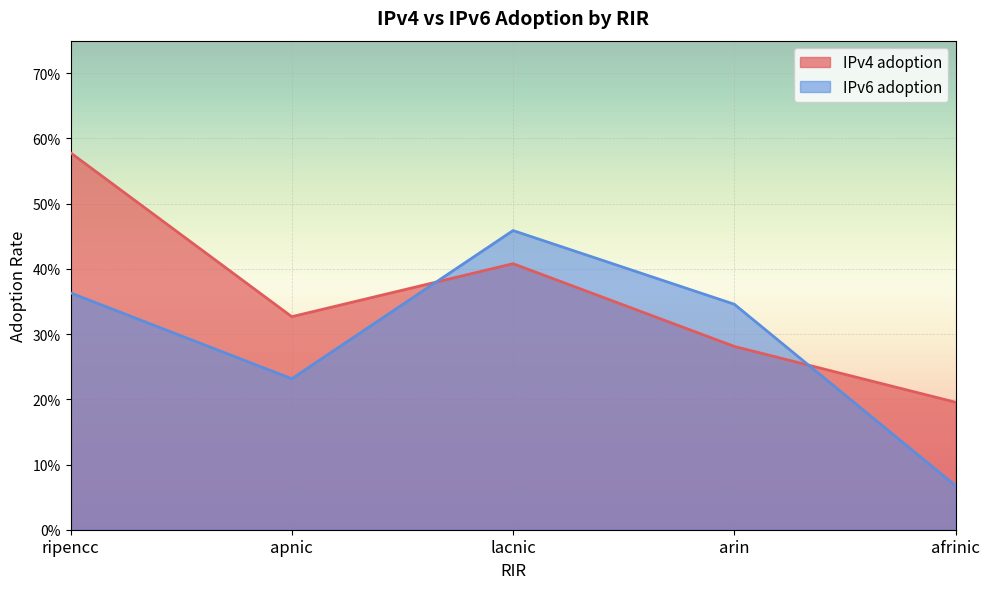

The IPv4 adoption series shows 0.2 at ripencc. True or false?

False